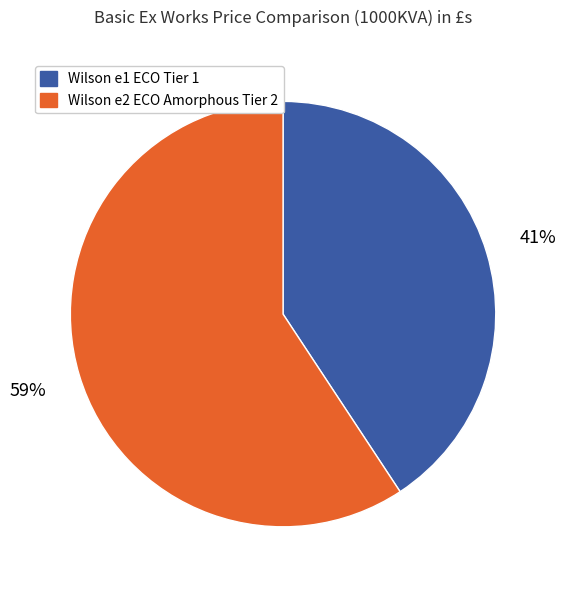

What percentage is the Wilson e1 ECO Tier 1 slice, to the nearest percent?

41%